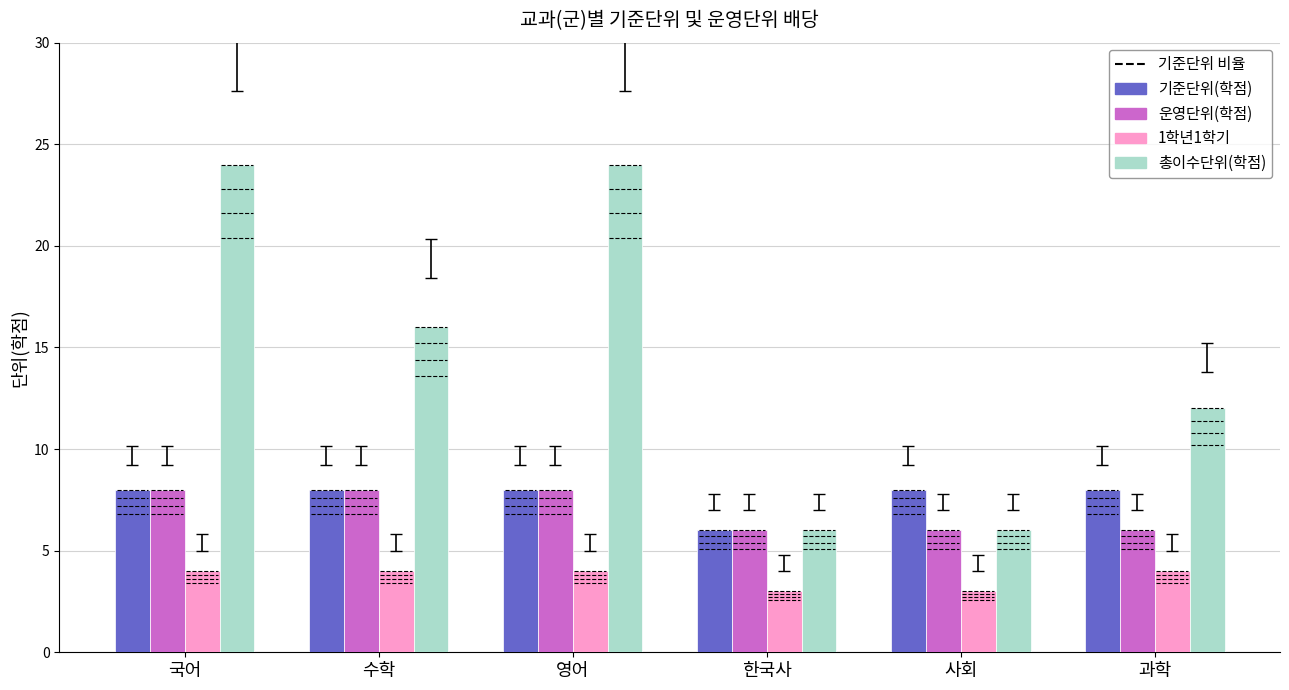

Reading left to right, extract all data points from this chart.

기준단위(학점): 국어=8	수학=8	영어=8	한국사=6	사회=8	과학=8
운영단위(학점): 국어=8	수학=8	영어=8	한국사=6	사회=6	과학=6
1학년1학기: 국어=4	수학=4	영어=4	한국사=3	사회=3	과학=4
총이수단위(학점): 국어=24	수학=16	영어=24	한국사=6	사회=6	과학=12